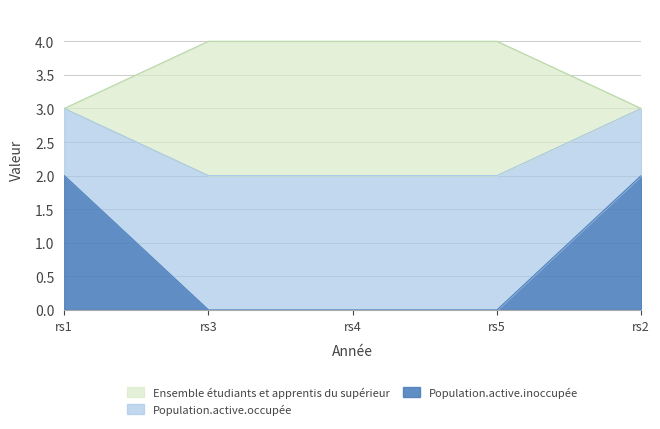

The Population.active.inoccupée series shows 2 at rs2. True or false?

True